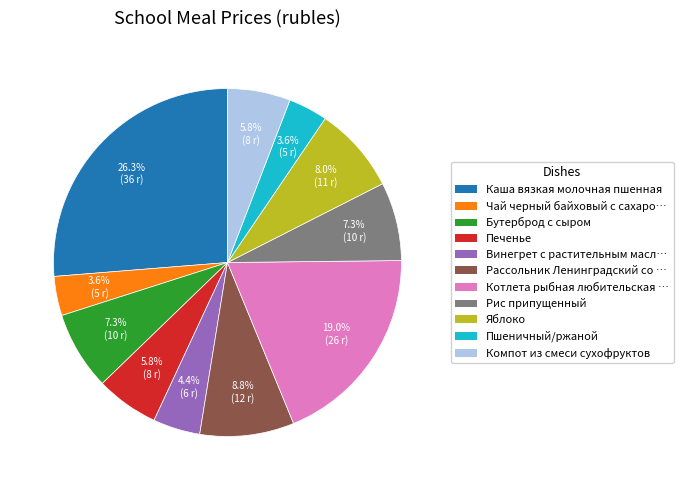

Does any single category account for the majority?

No